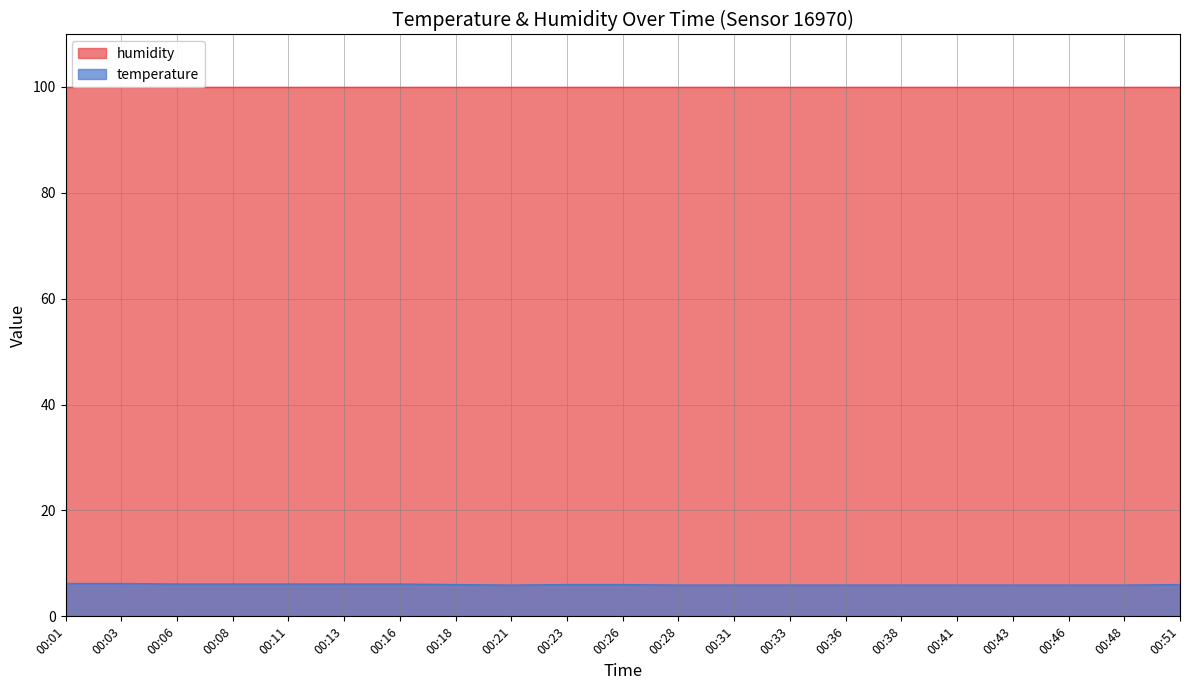

Count the values in the range 5 to 6.

14